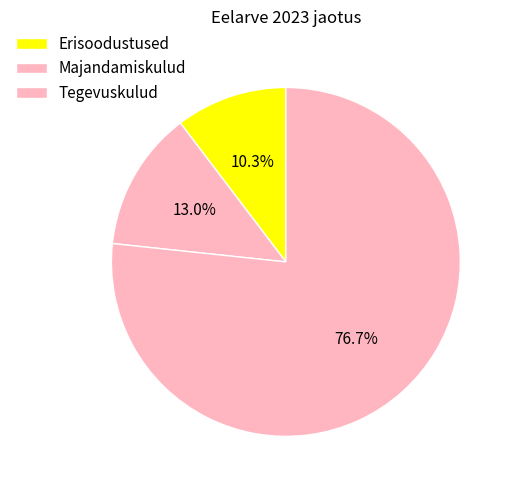

True or false: Majandamiskulud accounts for 8% of the total.

False